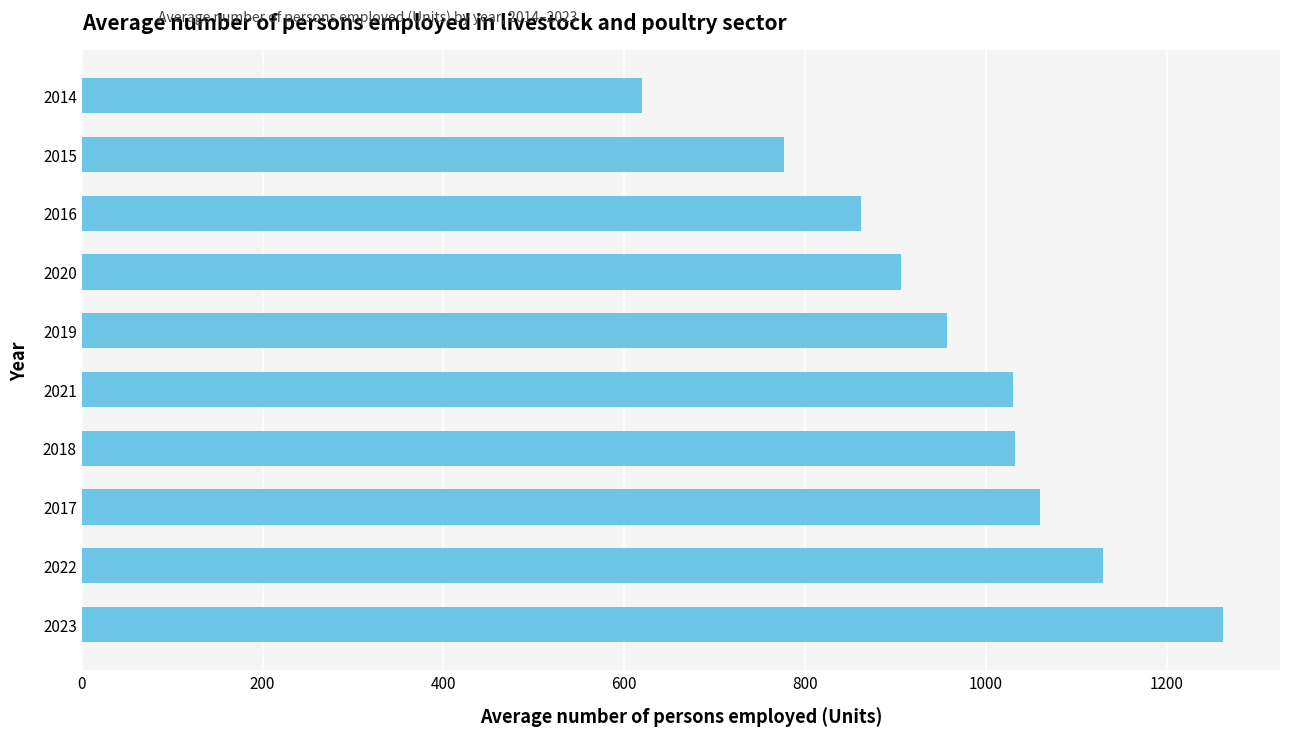

Approximately how many times larger is the value at 2015 compared to 2017?

0.7